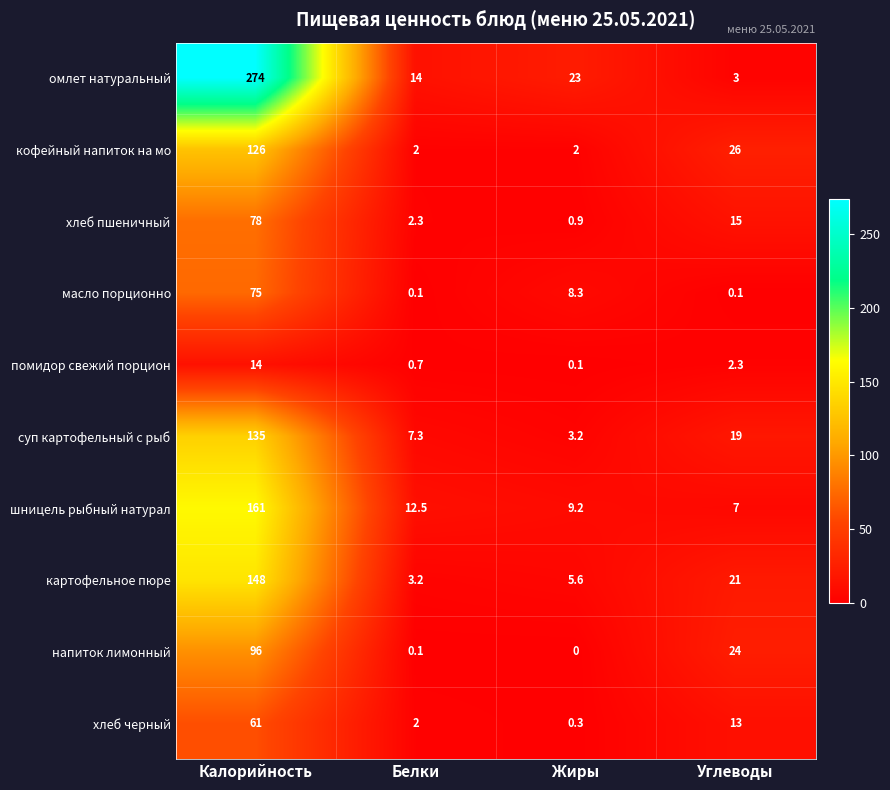

At which category is the sum across all series the highest?

Калорийность